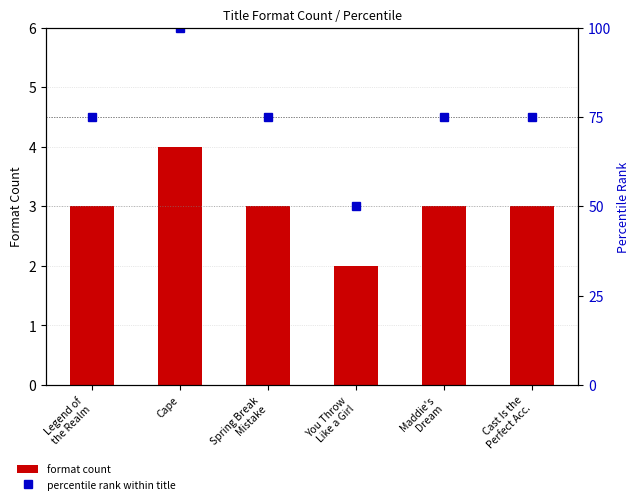

At which label does percentile rank within title reach its minimum?

You Throw
Like a Girl